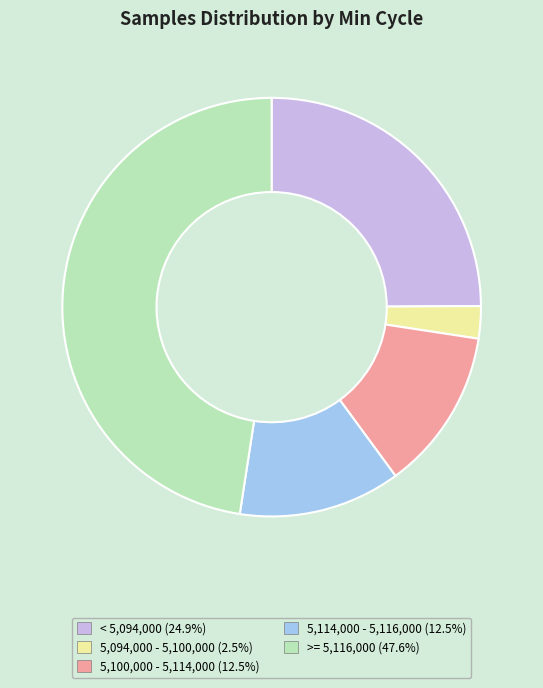

How many segments does this pie chart have?

5